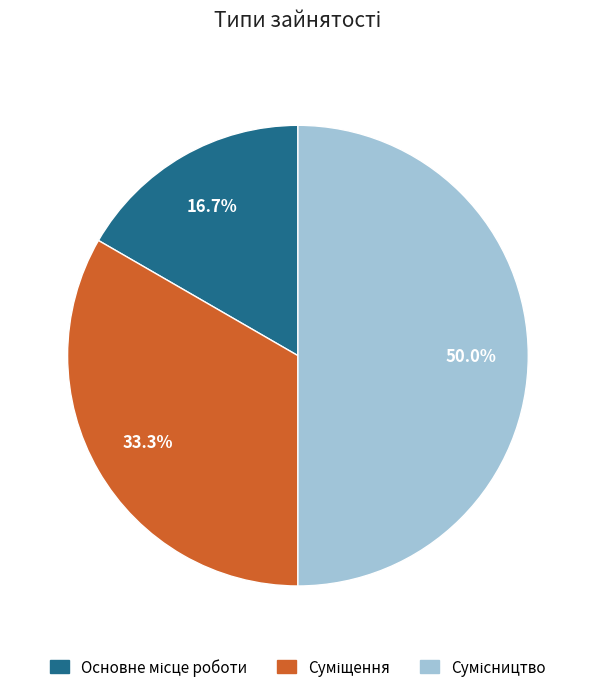

How many segments does this pie chart have?

3